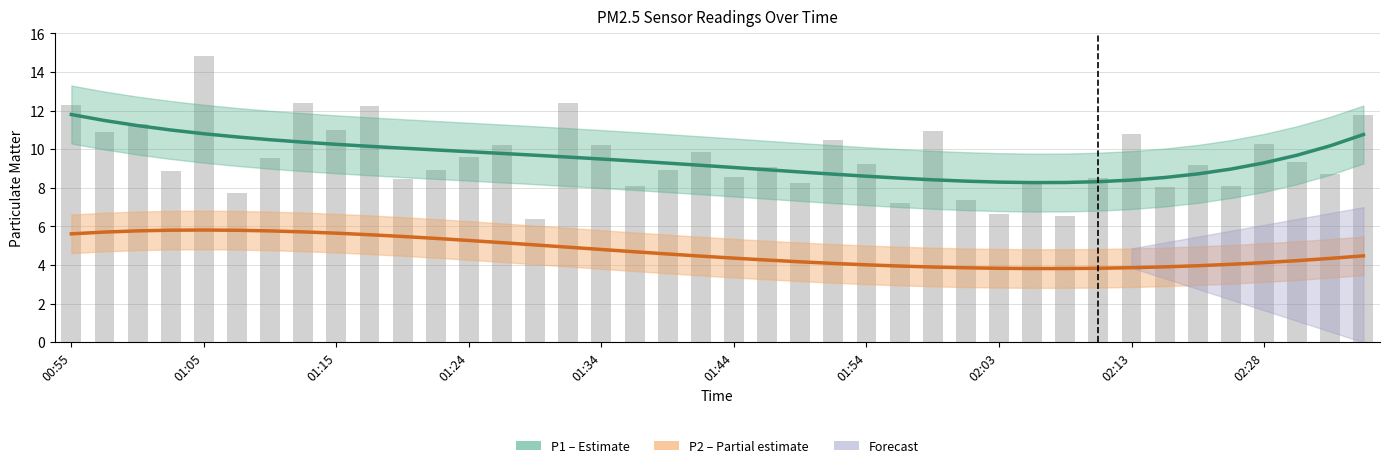

Rank the series by their average value, from lowest to highest.

P2 (PM2.5), P1 (PM10)